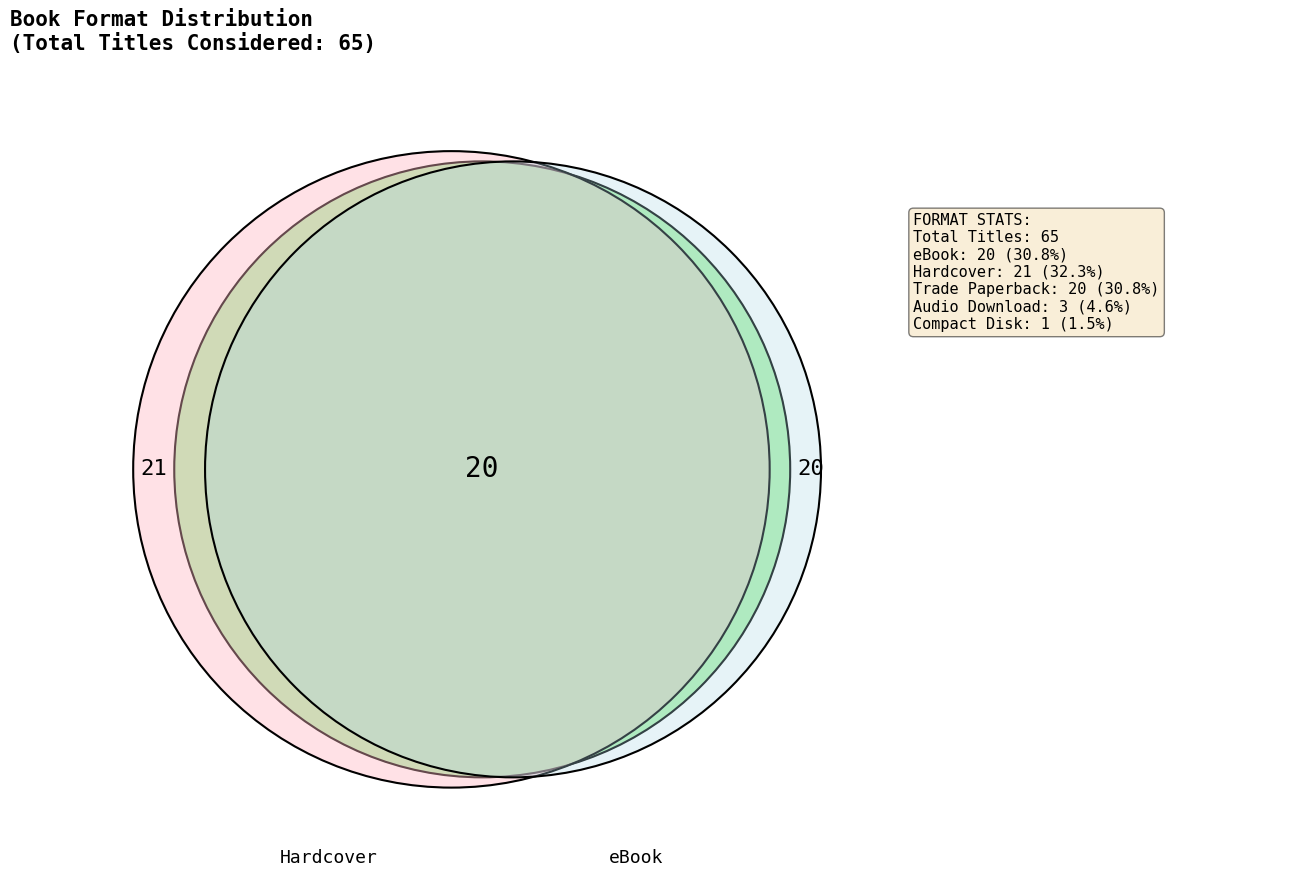

What is the ratio of the value at Compact Disk to the value at eBook?

0.1